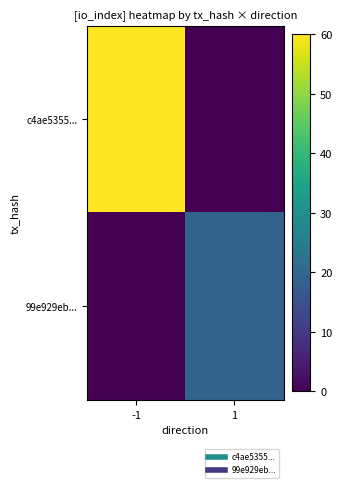

How many data points does each series have?

2